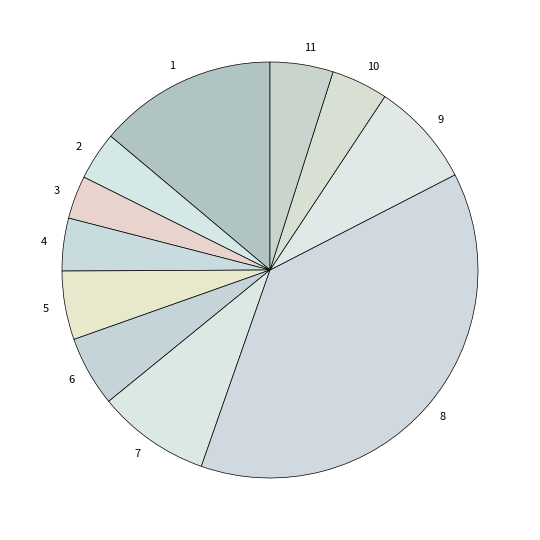

Do 11 and 1 together represent more than half of the pie?

No